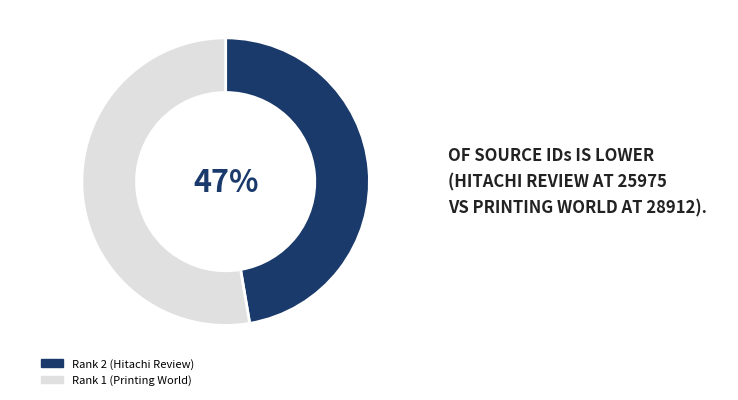

Is the sum of Rank 2 (Hitachi Review) and Rank 1 (Printing World) greater than half?

Yes